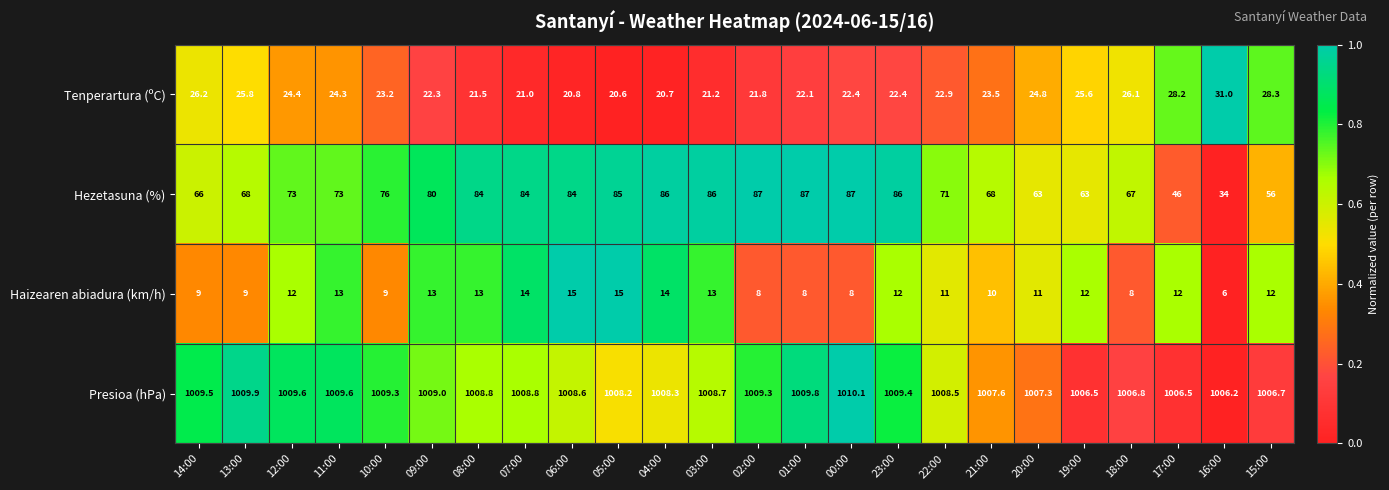

Is it true that Haizearen abiadura (km/h) equals 13.0 at 09:00?

True